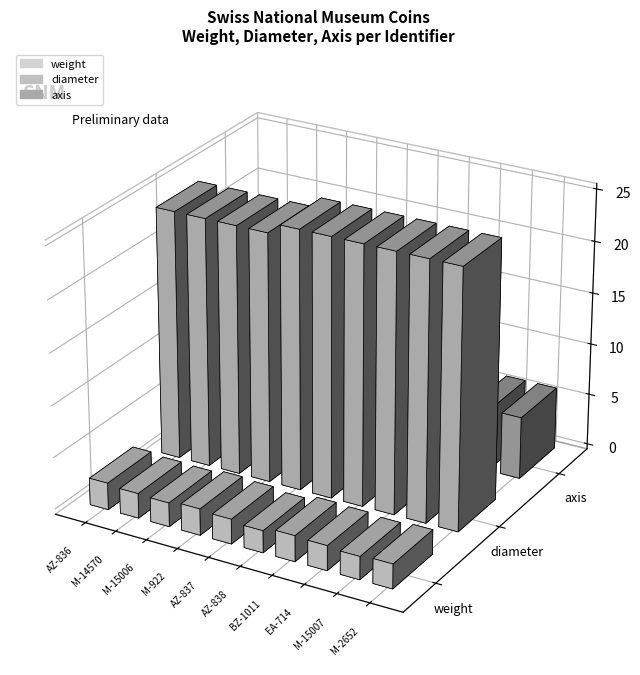

The axis series shows 6.0 at M-15007. True or false?

True